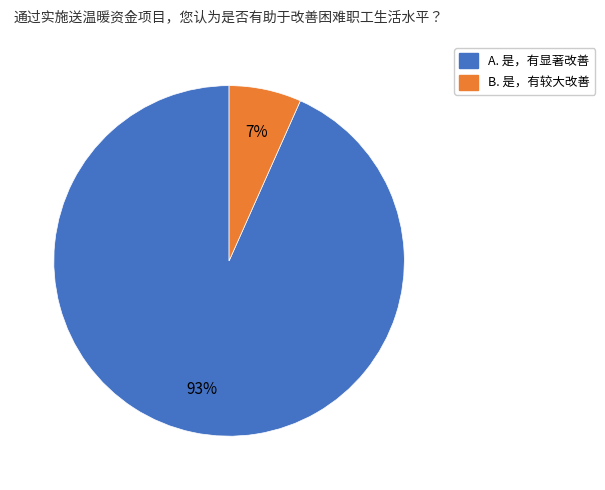

Count the number of slices in the pie.

2